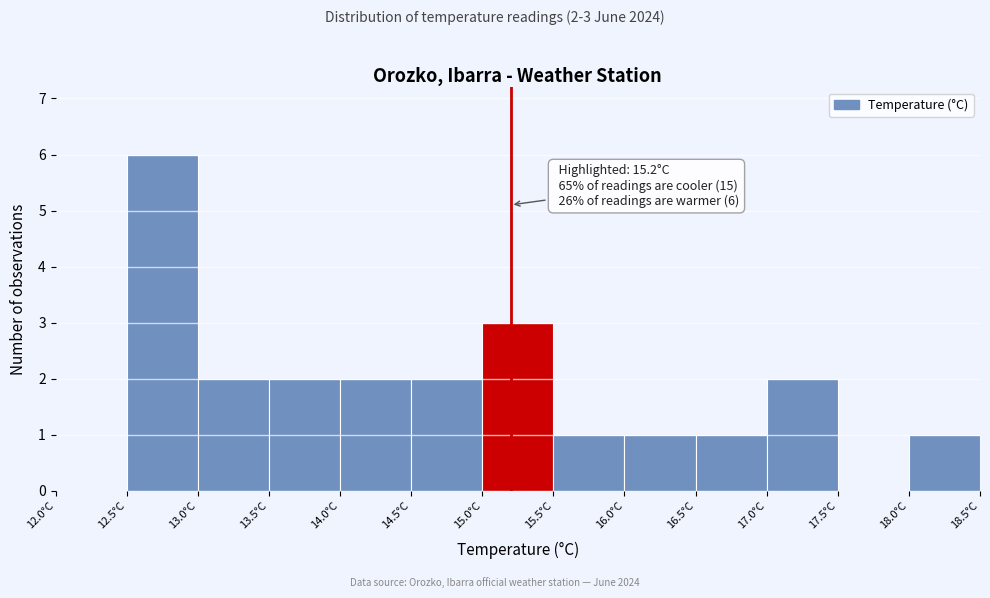

Which range on the x-axis has the tallest bar?

12.5 to 13.0